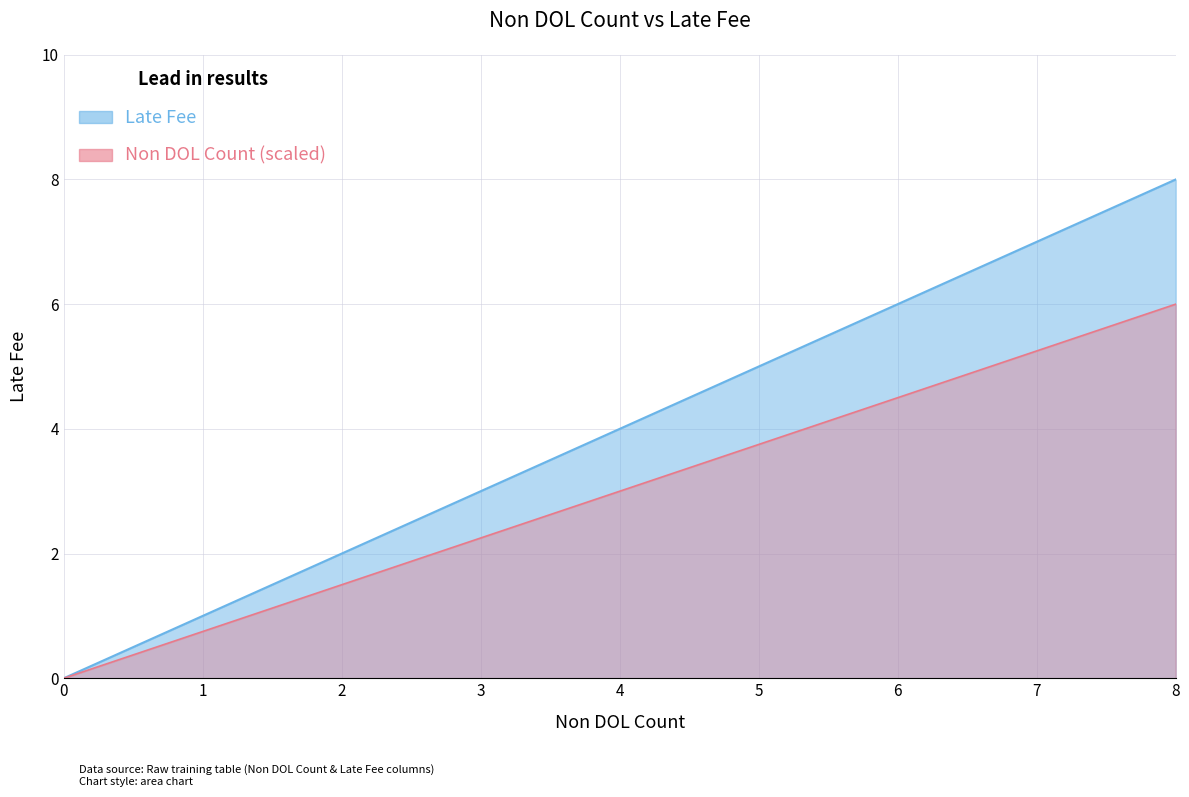

True or false: the data shows 1 at 1.

True